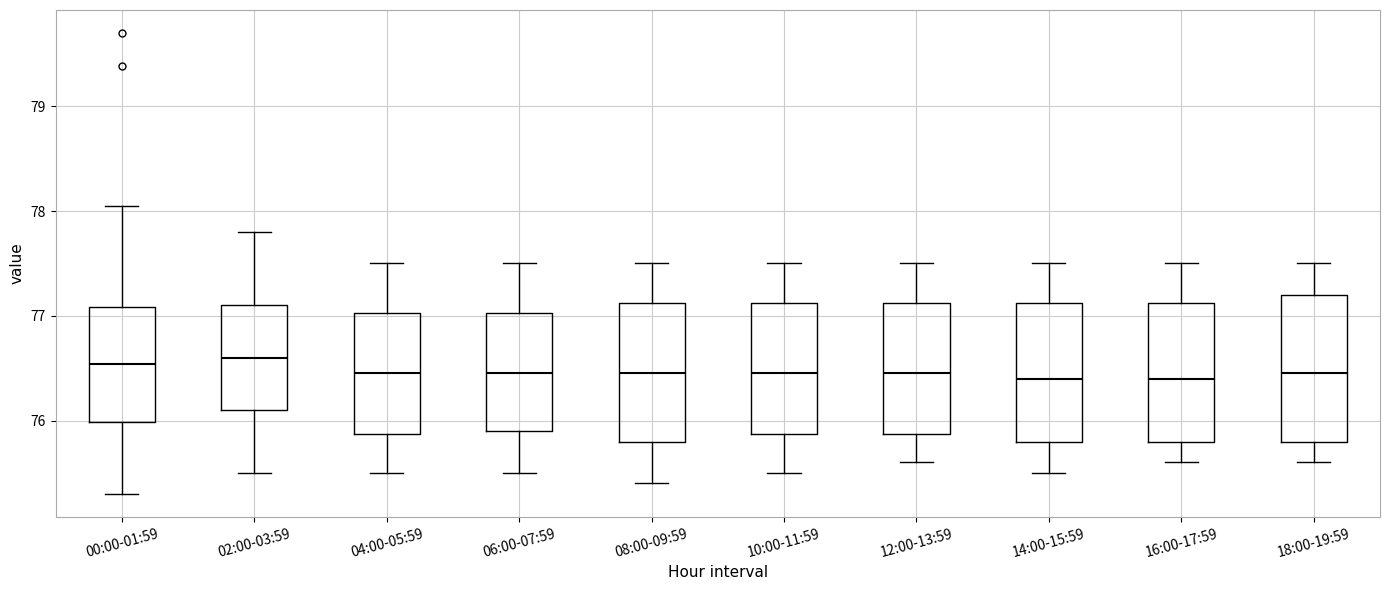

Where does the median line of the box for 14:00-15:59 sit on the y-axis? The values are not printed on the chart, so give them approximately, as read against the axis.

76.4